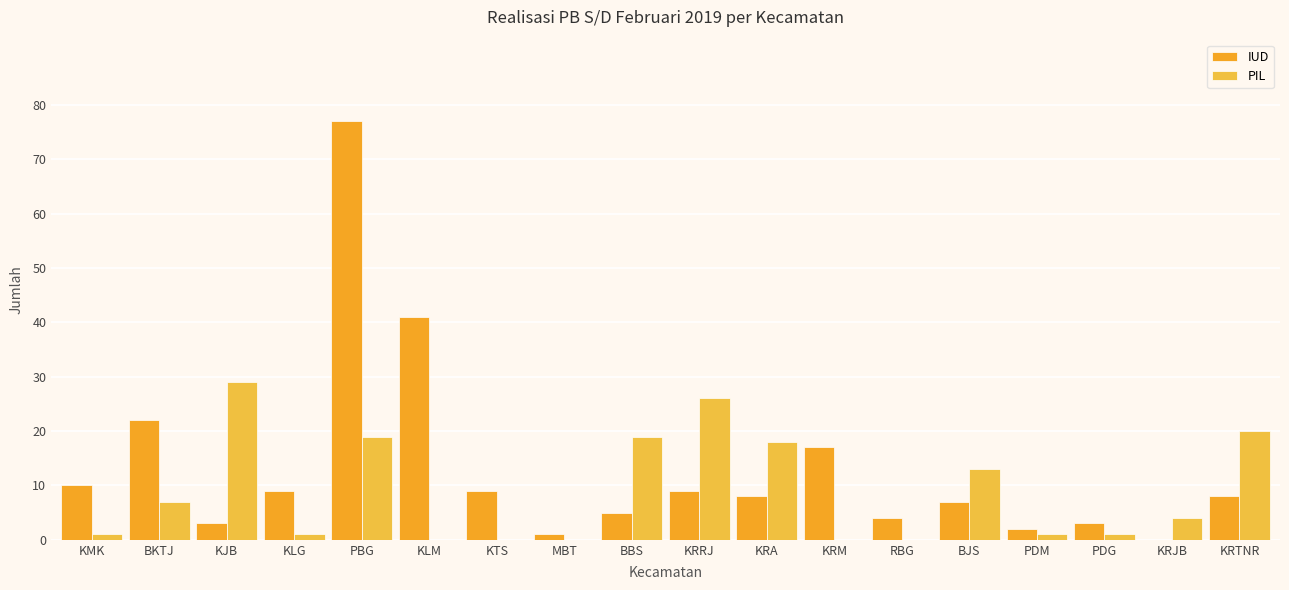

How many distinct data groups are displayed?

2